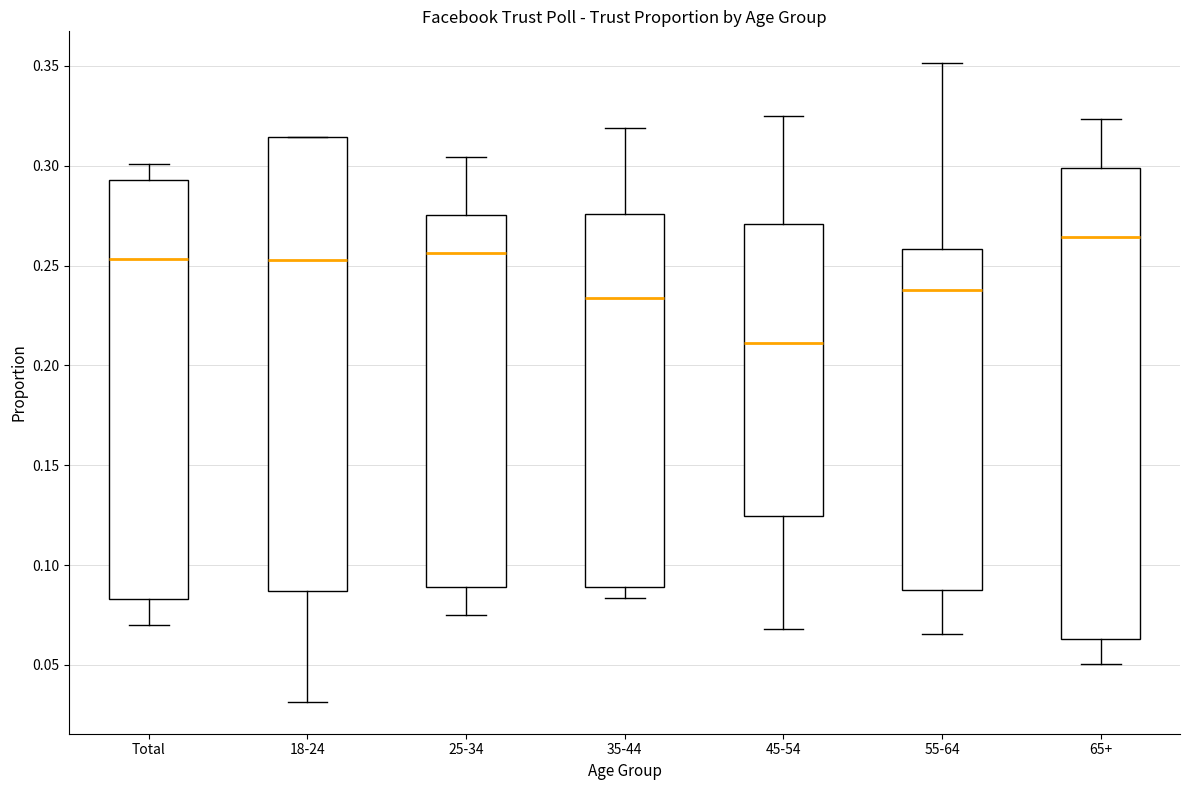

Reading left to right, transcribe this box plot: for each box, give where its median line is, the range the box spans, and where its two whiskers end, as read against the y-axis. The values are not printed on the chart, so give them approximately, as read against the axis.

Total: median 0.255, box 0.085 to 0.295, whiskers 0.070 to 0.300
18-24: median 0.255, box 0.085 to 0.315, whiskers 0.030 to 0.315
25-34: median 0.255, box 0.090 to 0.275, whiskers 0.075 to 0.305
35-44: median 0.235, box 0.090 to 0.275, whiskers 0.085 to 0.320
45-54: median 0.210, box 0.125 to 0.270, whiskers 0.070 to 0.325
55-64: median 0.240, box 0.085 to 0.260, whiskers 0.065 to 0.350
65+: median 0.265, box 0.065 to 0.300, whiskers 0.050 to 0.325